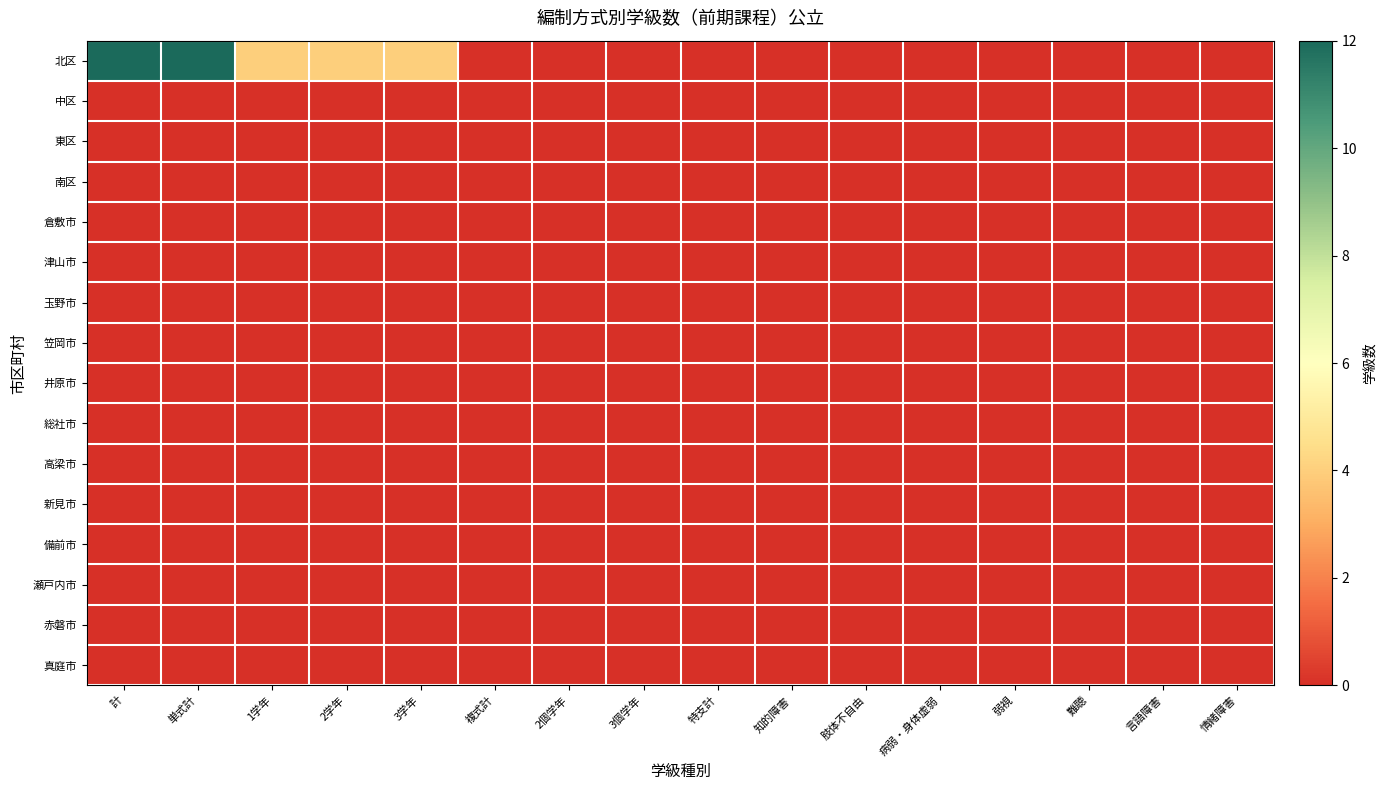

Between 情緒障害 and 難聴, which is larger?

情緒障害